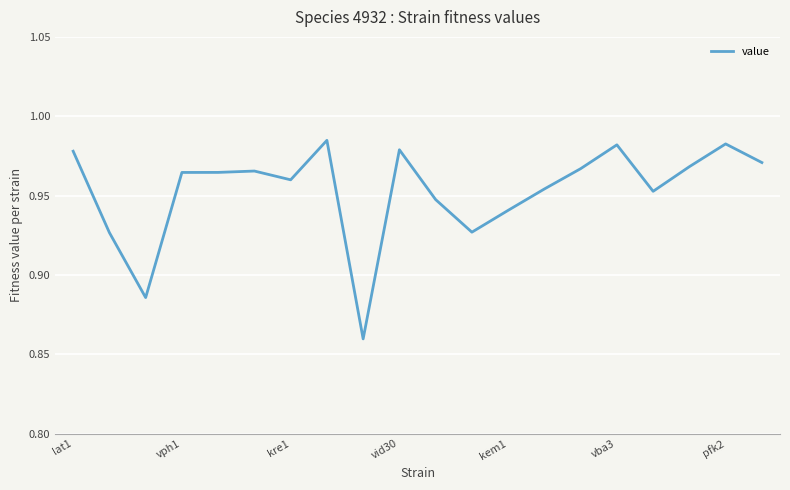

Is this an area chart (filled region under the line)?

No